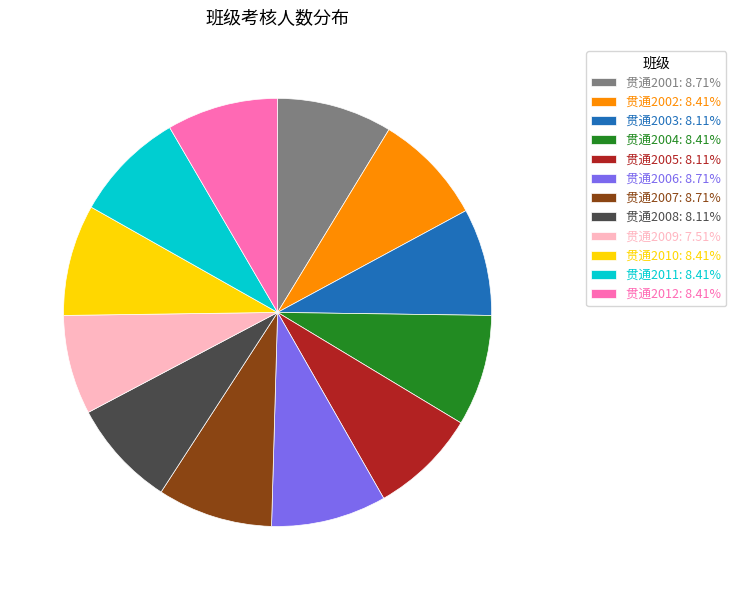

Is the sum of 贯通2007: 8.71% and 贯通2010: 8.41% greater than half?

No